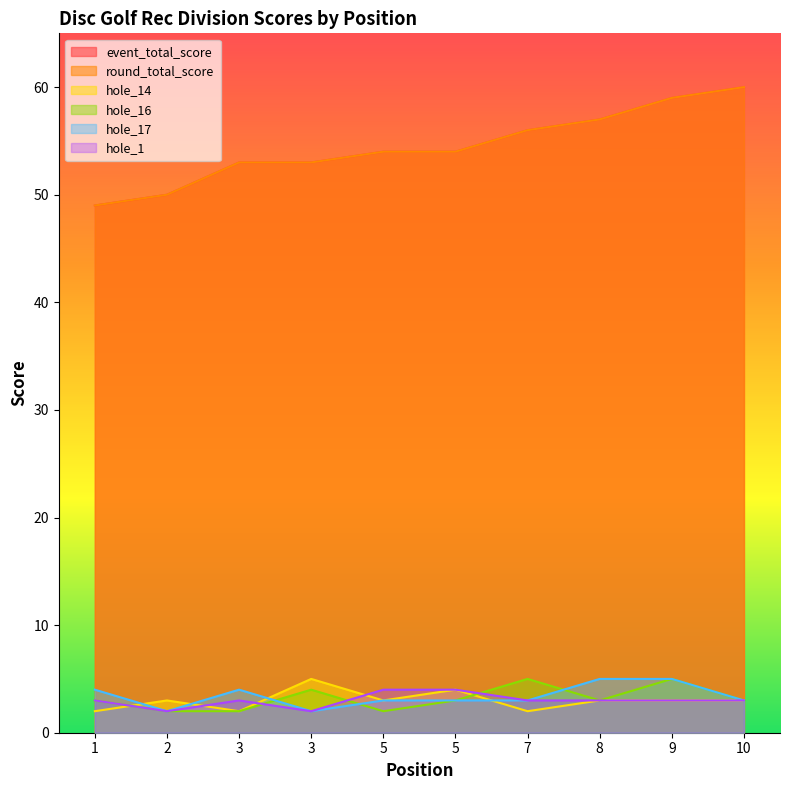

Which category has the lowest value in the event_total_score series?

1